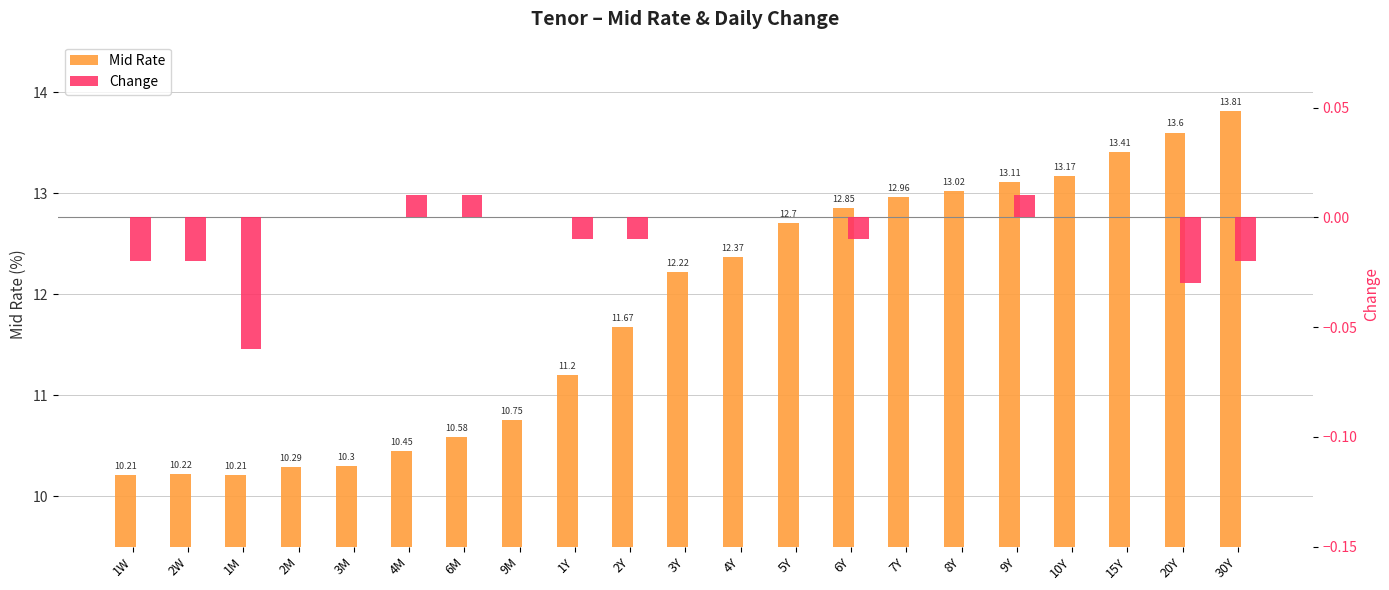

Reading right to left, extract all data points from this chart.

Mid Rate: 13.8	13.6	13.4	13.2	13.1	13.0	13.0	12.8	12.7	12.4	12.2	11.7	11.2	10.8	10.6	10.4	10.3	10.3	10.2	10.2	10.2
Change: -0.0	-0.0	0.0	0.0	0.0	0.0	0.0	-0.0	0.0	0.0	0.0	-0.0	-0.0	0.0	0.0	0.0	0.0	0.0	-0.1	-0.0	-0.0